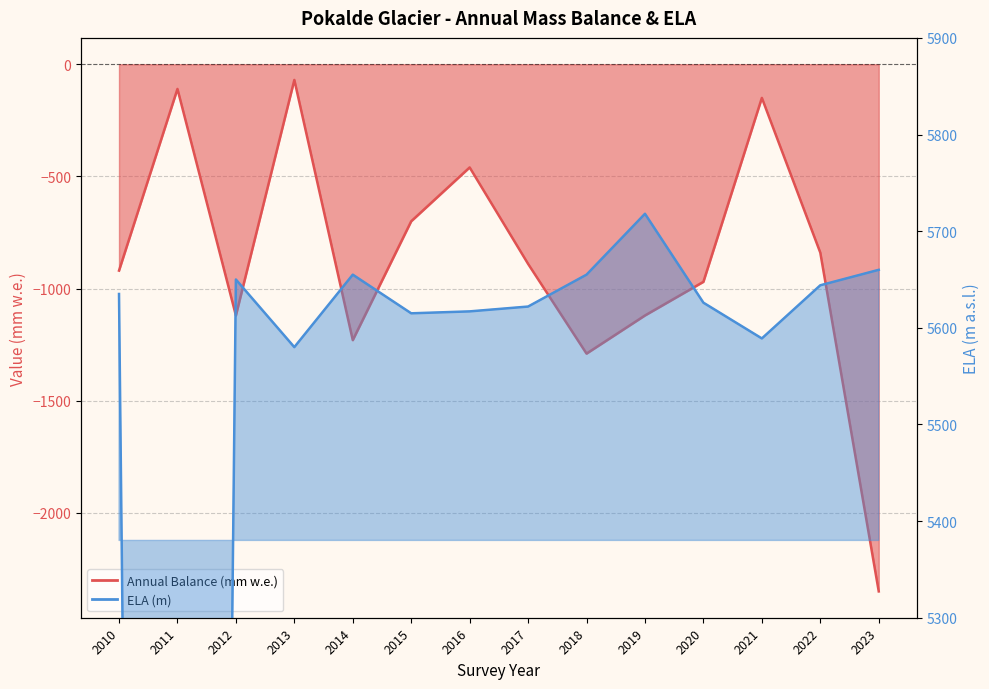

What is the lowest value of the Annual Balance (mm w.e.) series?

-2350